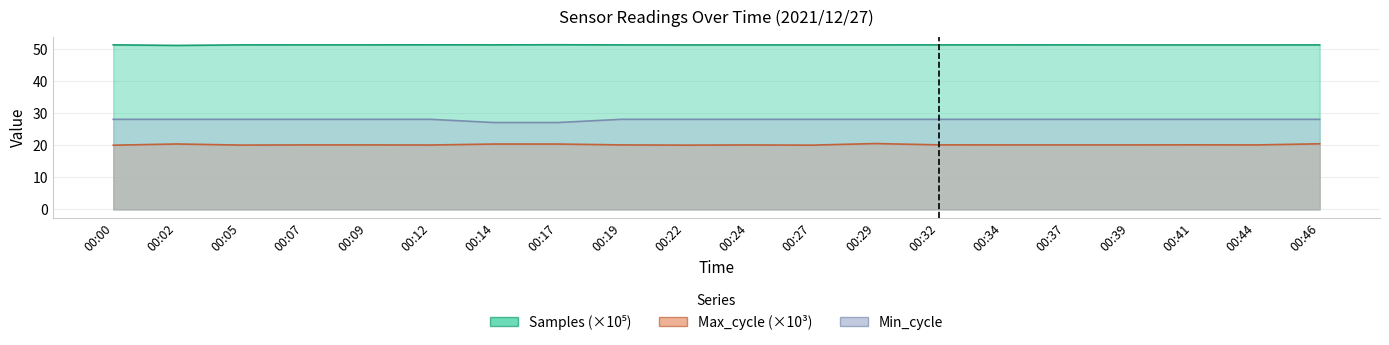

Rank the series by their maximum value, from lowest to highest.

Max_cycle, Min_cycle, Samples